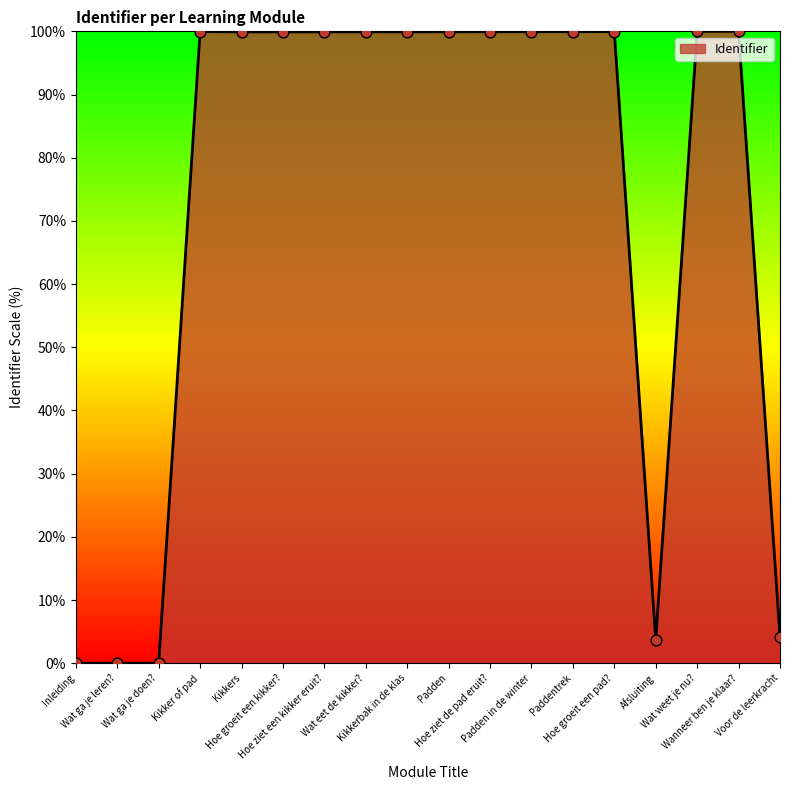

What is the difference between the maximum and minimum values?

100.0